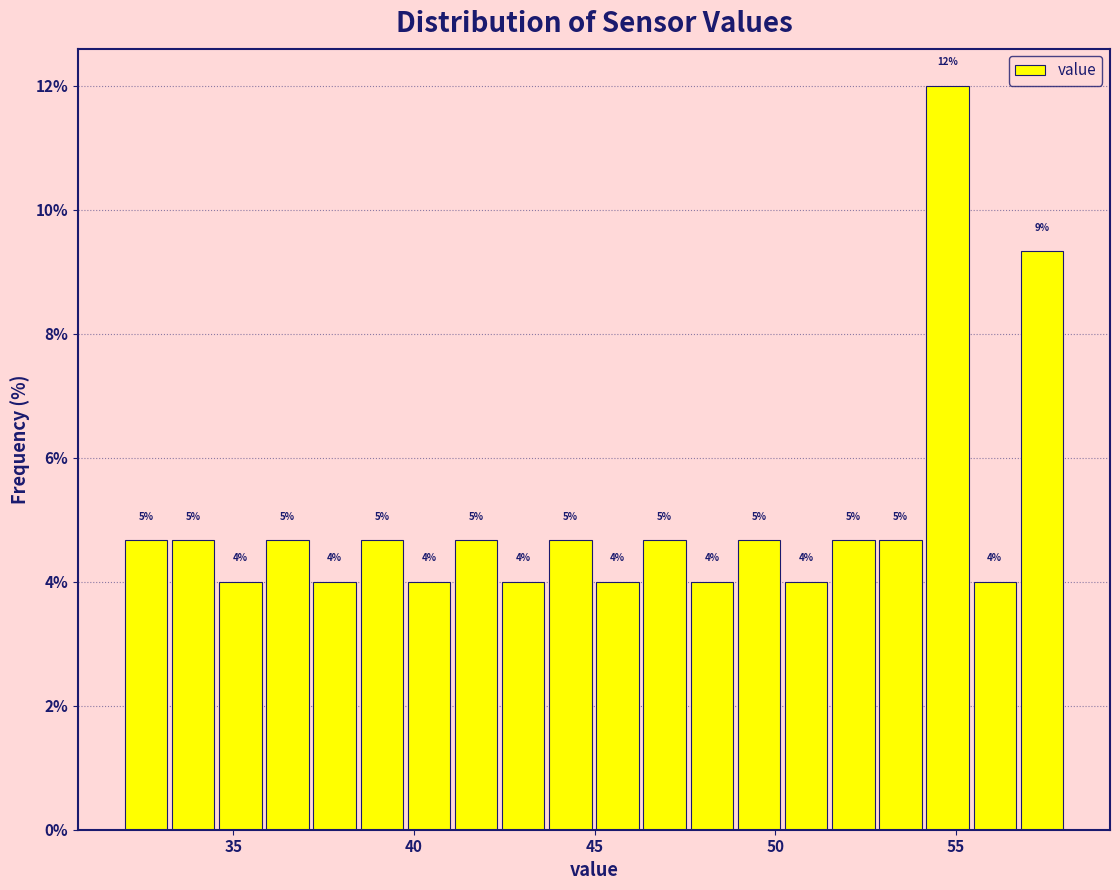

Read against the x-axis, roughly where is the centre of the tallest bar?

55.0